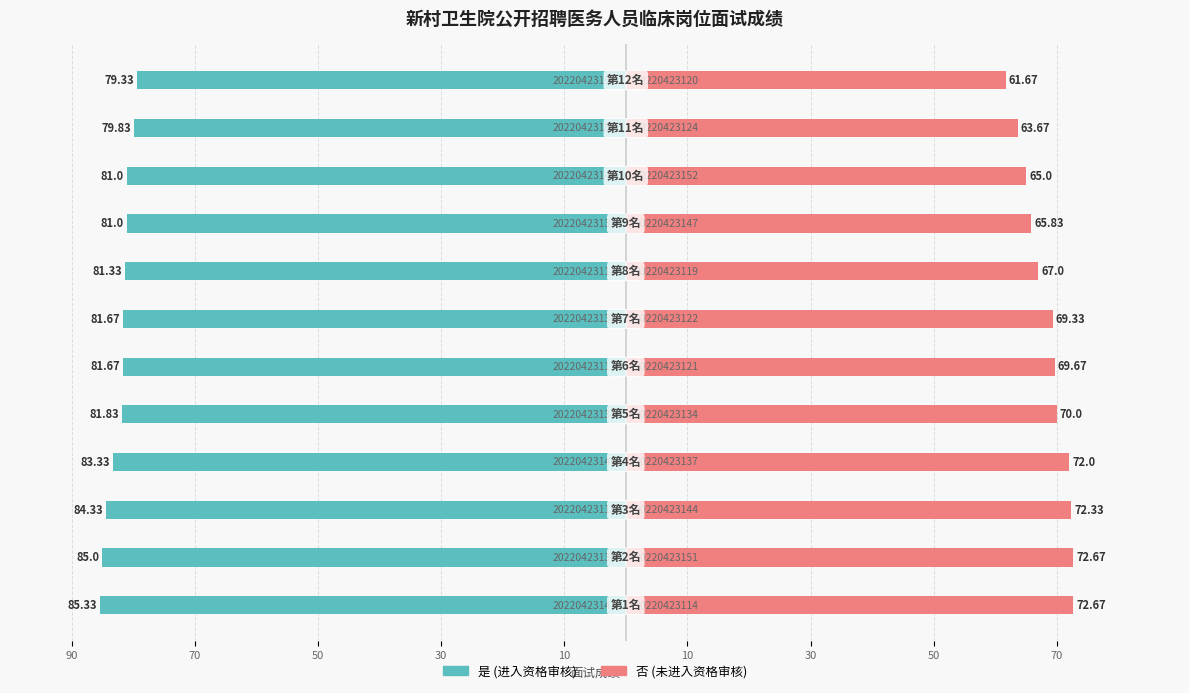

How many categories are shown in the chart?

12